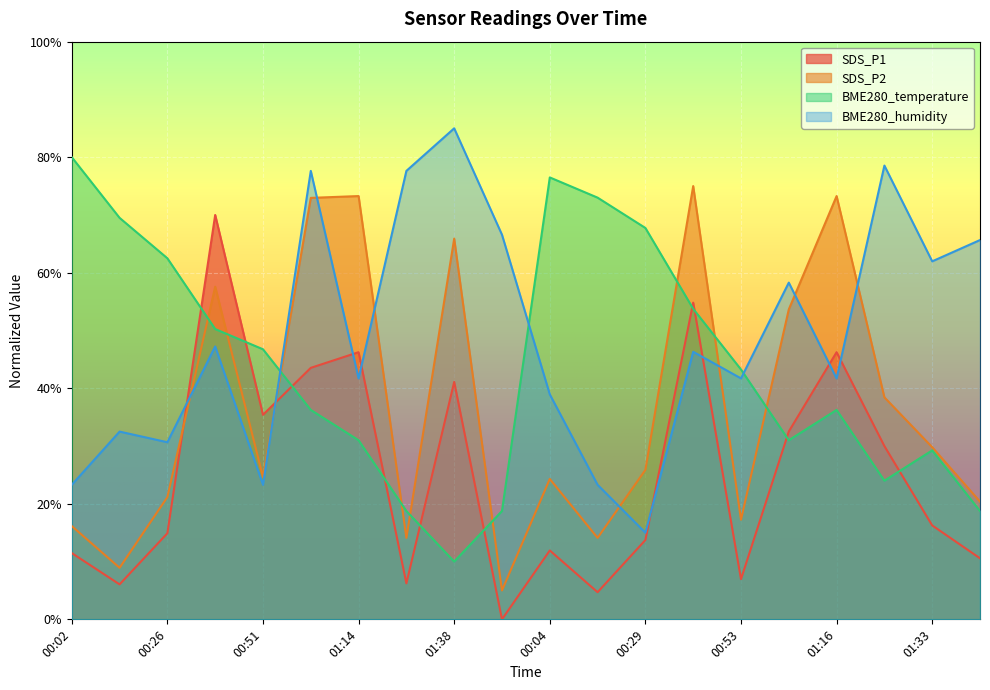

What value does the SDS_P2 series have at 01:16?

73.3